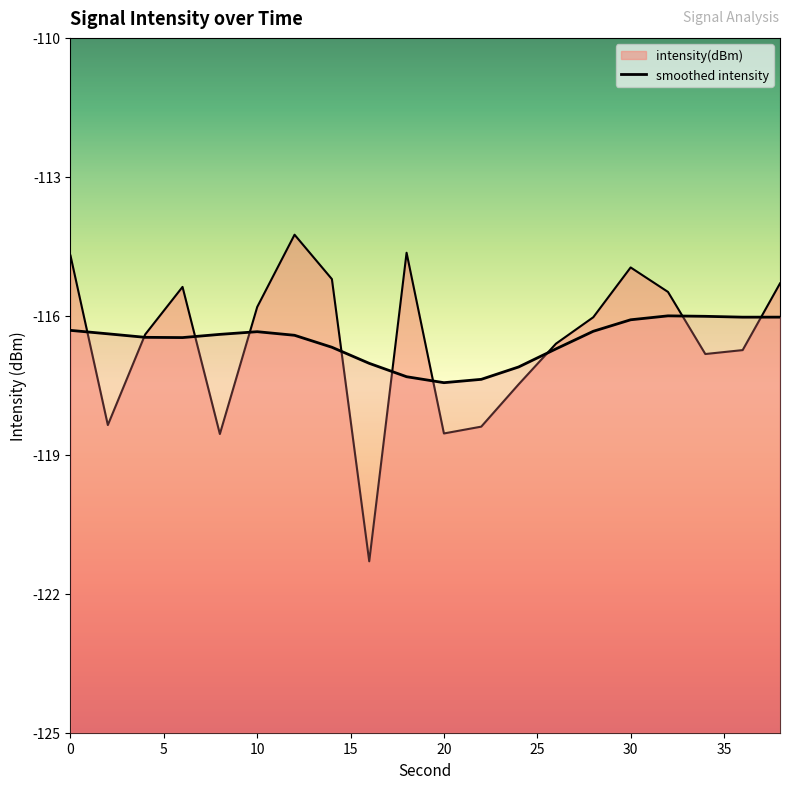

What is the difference between the values at 10 and 24?

1.7